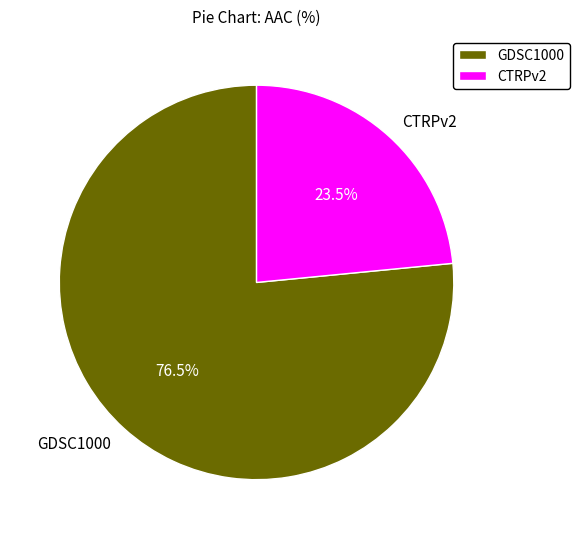

How many segments does this pie chart have?

2